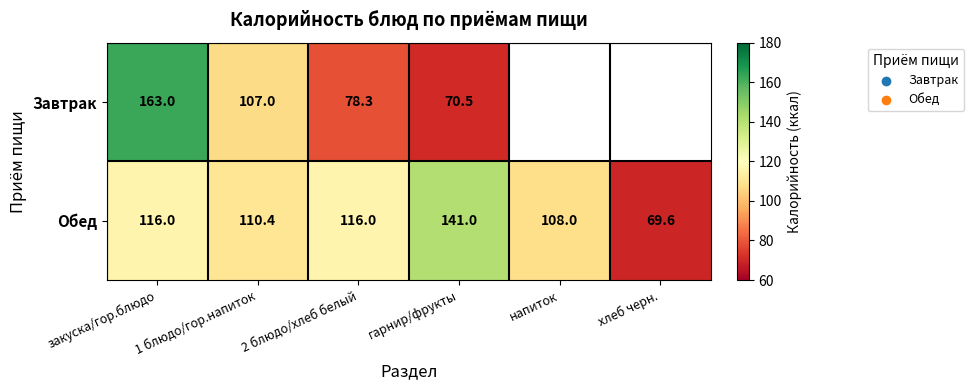

Count the number of categories in the chart.

6